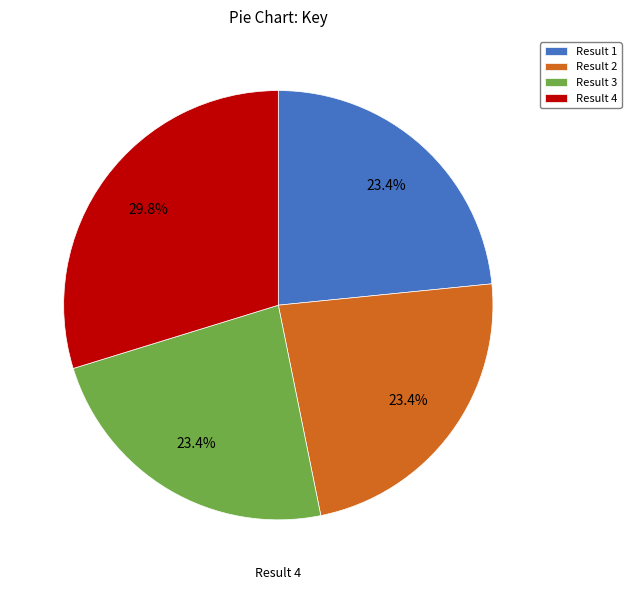

Is the sum of Result 4 and Result 2 greater than half?

Yes